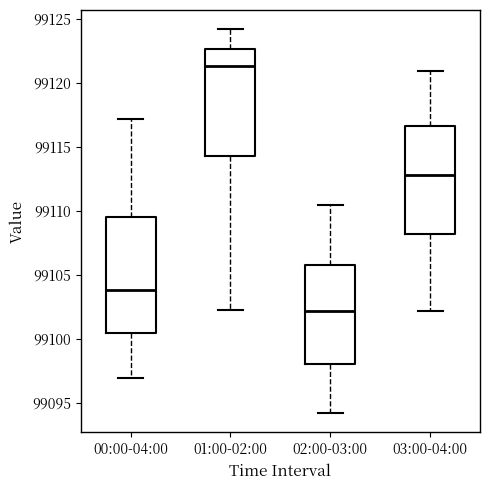

Reading left to right, transcribe this box plot: for each box, give where its median line is, the range the box spans, and where its two whiskers end, as read against the y-axis. The values are not printed on the chart, so give them approximately, as read against the axis.

00:00-04:00: median 99104.0, box 99100.5 to 99109.5, whiskers 99097.0 to 99117.0
01:00-02:00: median 99121.5, box 99114.5 to 99122.5, whiskers 99102.5 to 99124.0
02:00-03:00: median 99102.0, box 99098.0 to 99106.0, whiskers 99094.0 to 99110.5
03:00-04:00: median 99113.0, box 99108.0 to 99116.5, whiskers 99102.0 to 99121.0